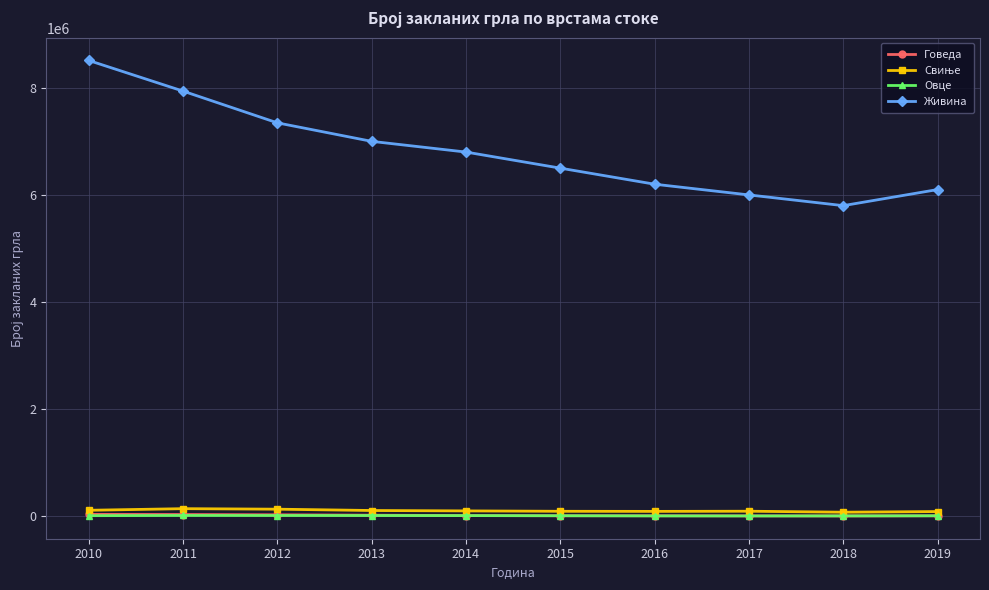

What is the maximum value shown in the chart?

8509614